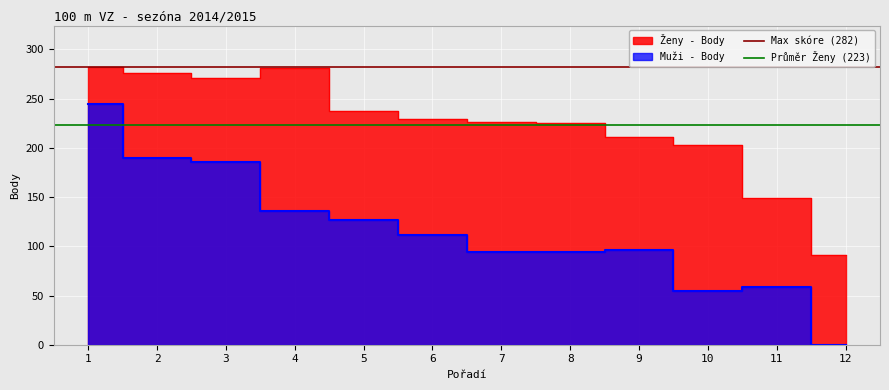

What is the maximum value for Max skóre (282)?

282